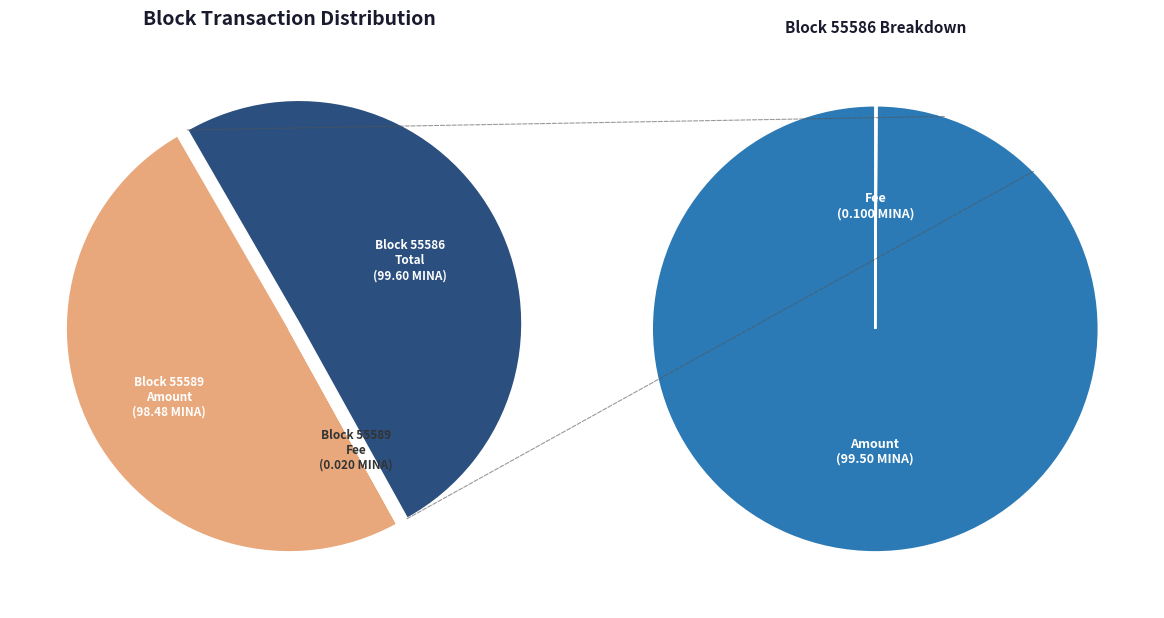

Is there any slice that represents more than half of the pie?

Yes